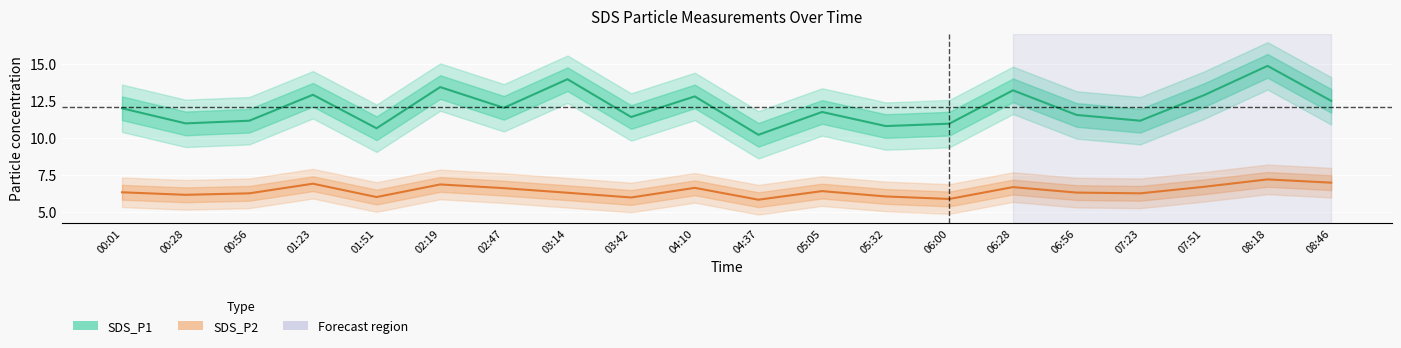

How many values in the SDS_P1 series are below 12?

10